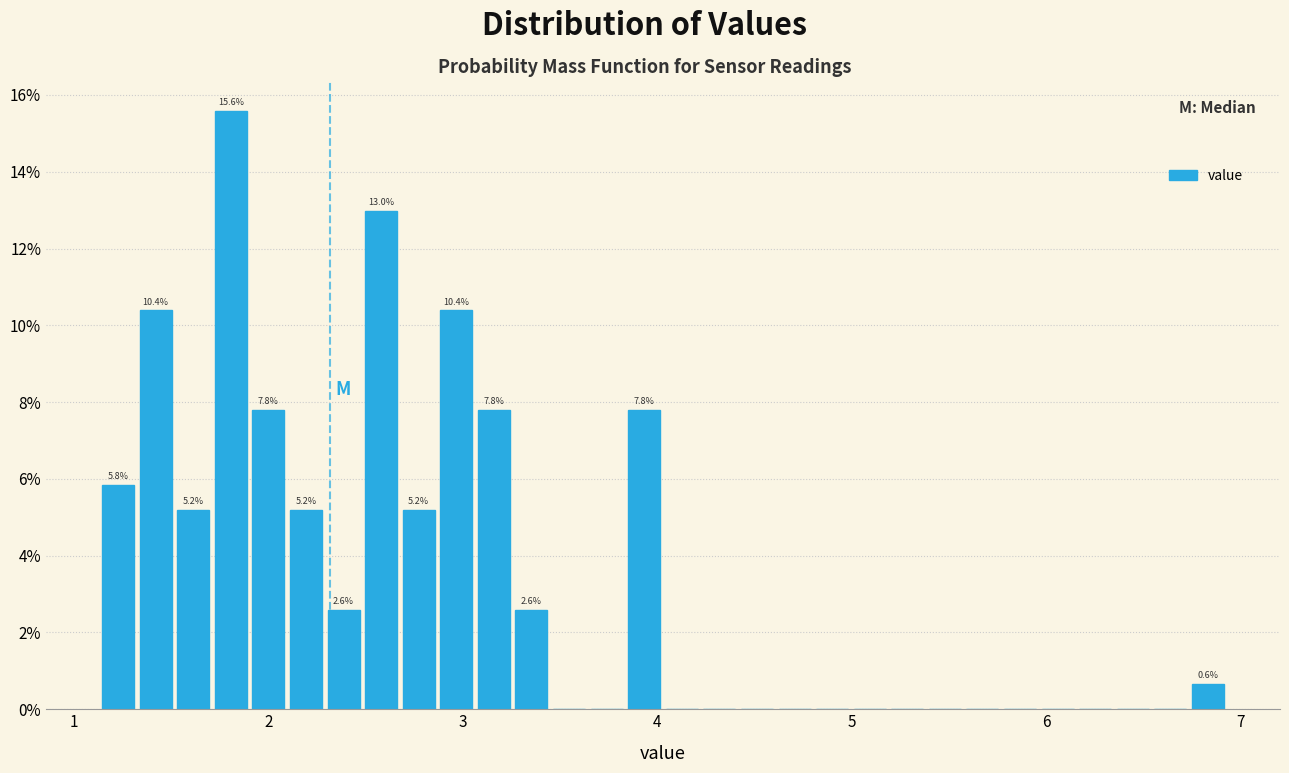

Around what value on the x-axis is the tallest bar? Give the approximate position of its centre, as read against the axis.

1.8